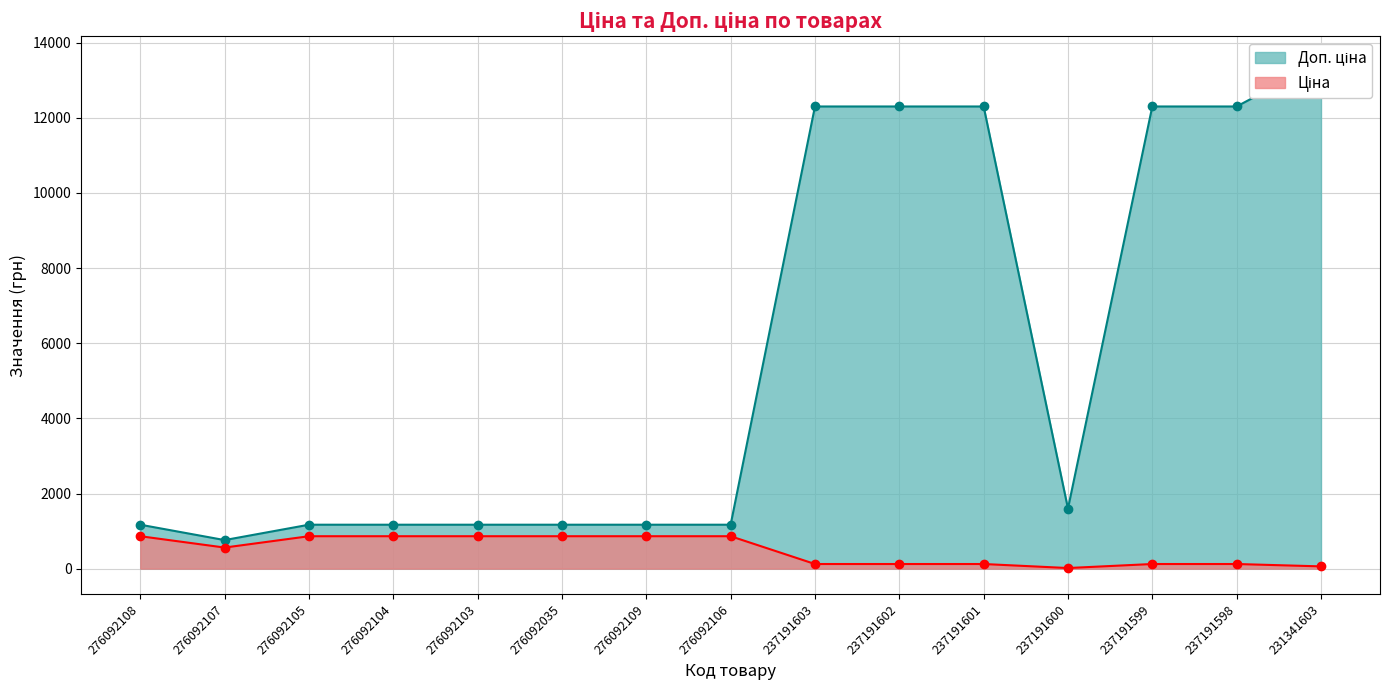

List the series in order of their overall mean, highest first.

Доп. ціна, Ціна